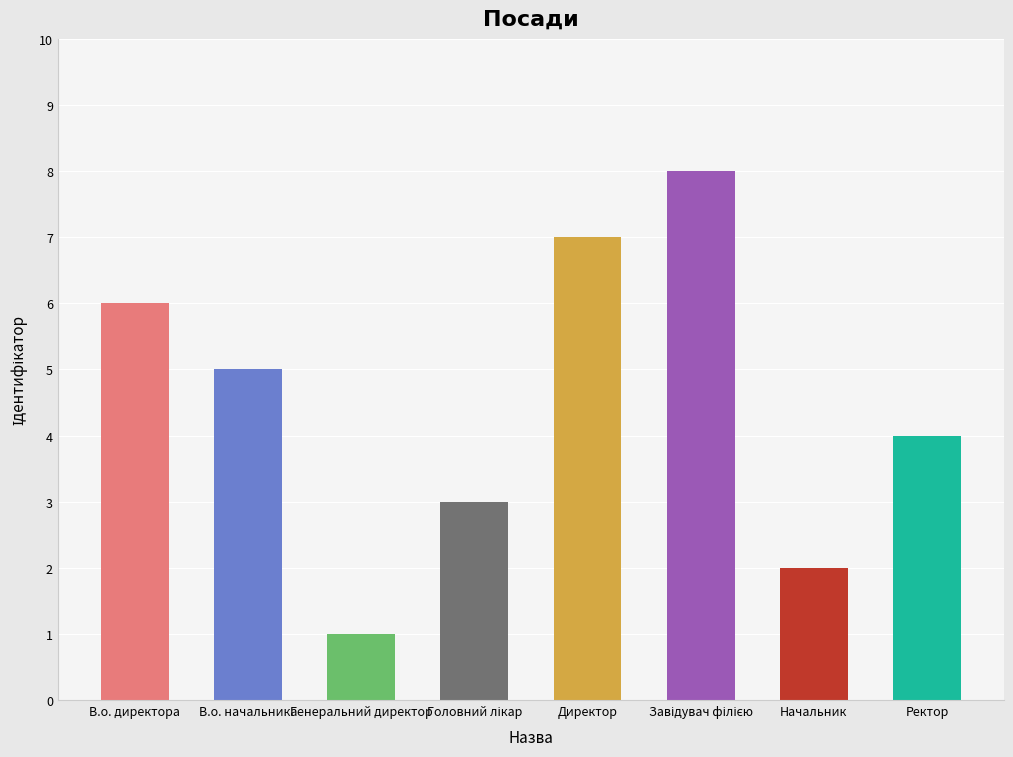

What is the minimum value shown in the chart?

1